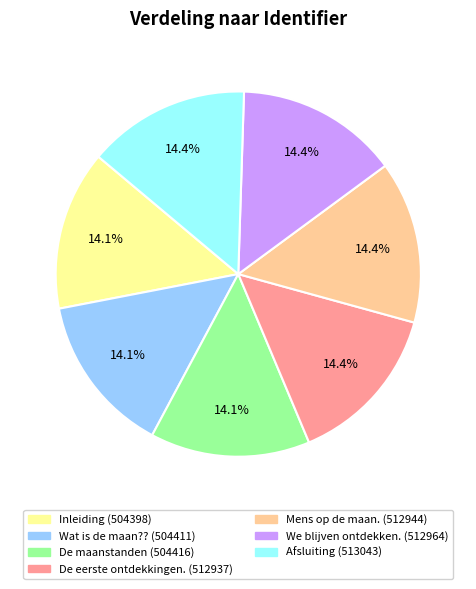

Is Mens op de maan. the majority of the pie?

No